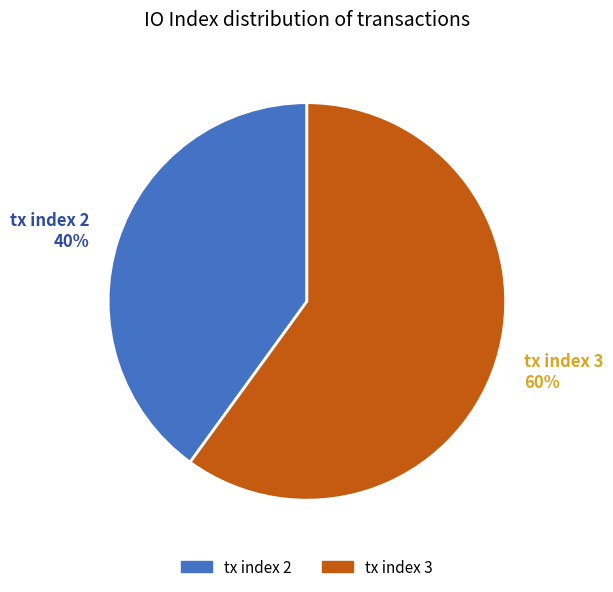

To the nearest percent, what is the average slice percentage?

50%